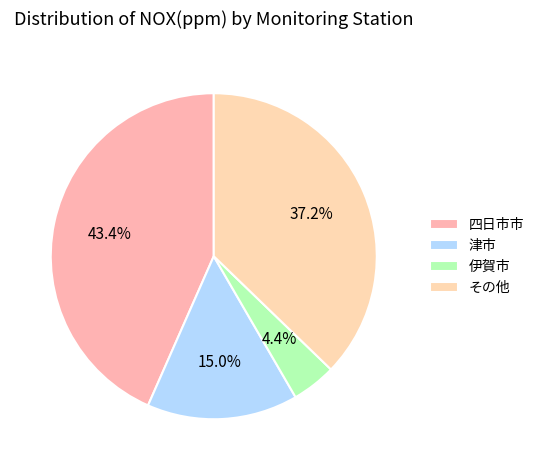

How many segments does this pie chart have?

4